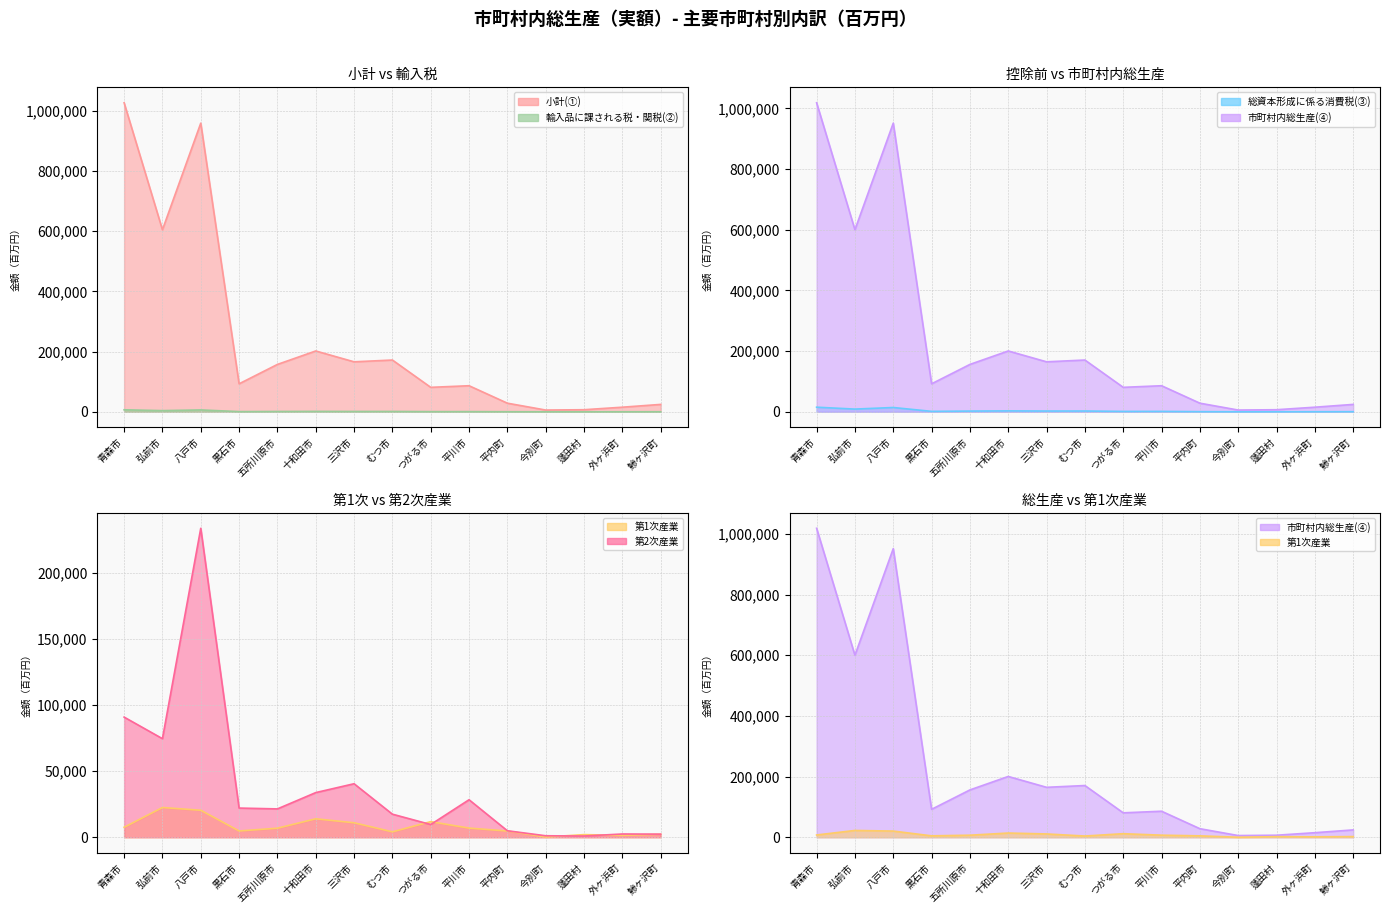

Which has a higher value, 平川市 or 十和田市?

十和田市